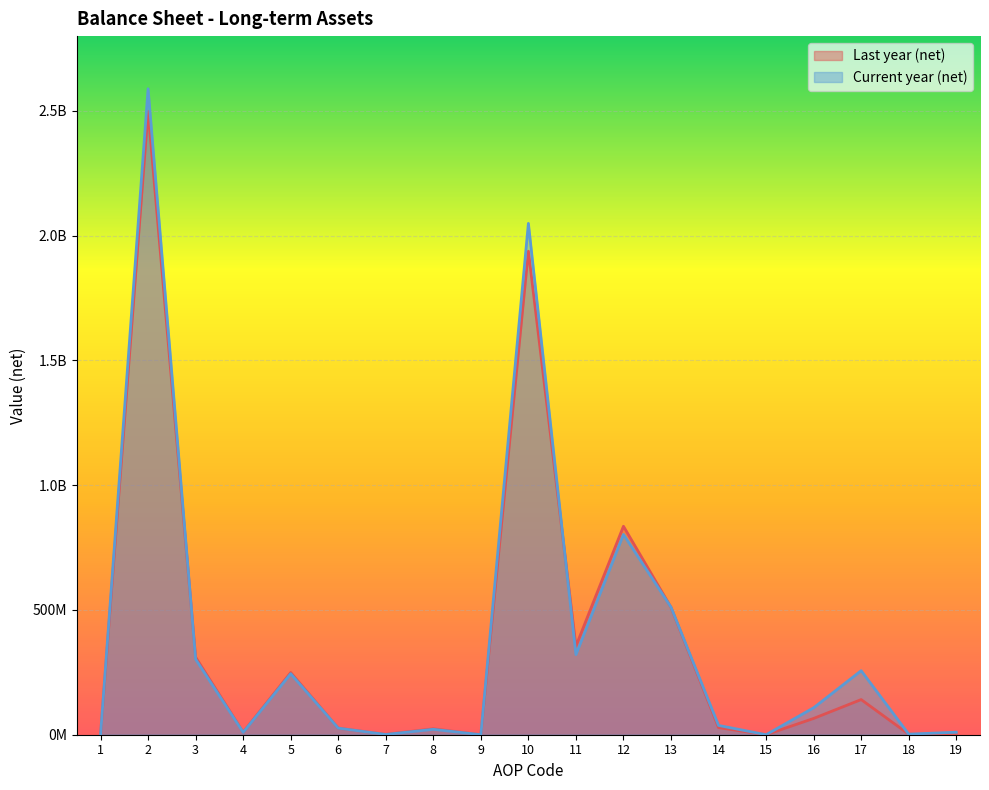

True or false: Current year (net) and Last year (net) cross at least once.

True